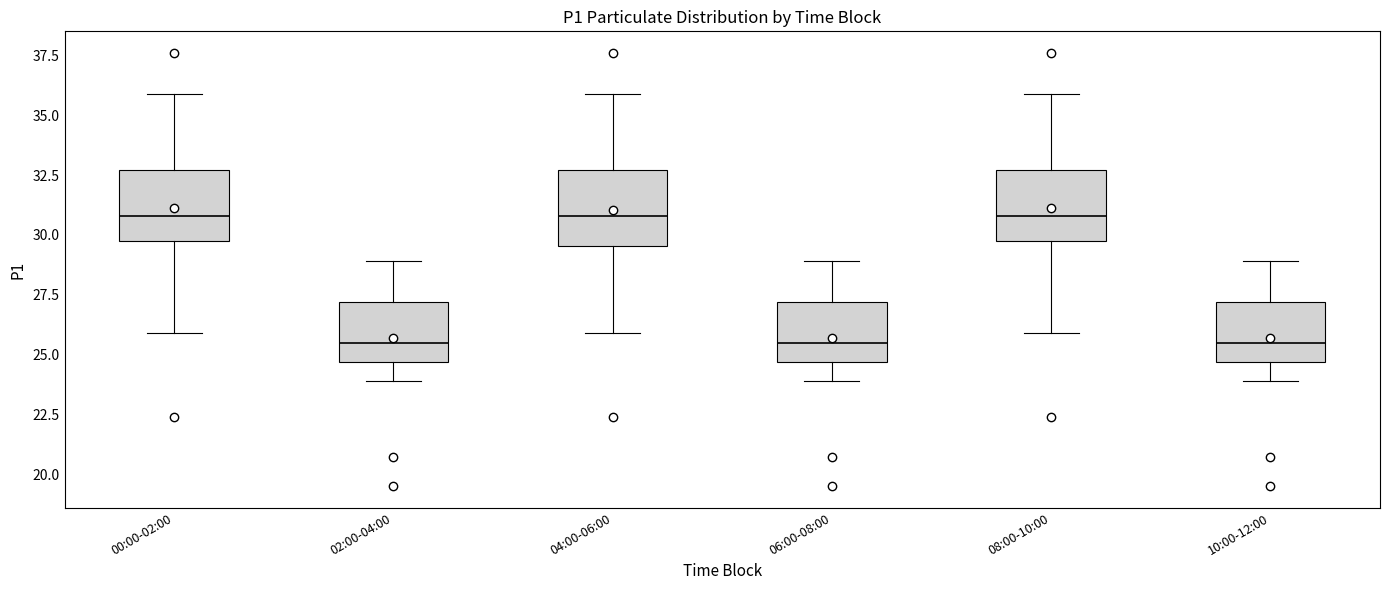

Reading left to right, read every box against the y-axis: the position of its median line, the range the box covers, and the ends of its whiskers. The values are not printed on the chart, so give them approximately, as read against the axis.

00:00-02:00: median 31.0, box 30.0 to 32.5, whiskers 26.0 to 36.0
02:00-04:00: median 25.5, box 24.5 to 27.0, whiskers 24.0 to 29.0
04:00-06:00: median 31.0, box 29.5 to 32.5, whiskers 26.0 to 36.0
06:00-08:00: median 25.5, box 24.5 to 27.0, whiskers 24.0 to 29.0
08:00-10:00: median 31.0, box 30.0 to 32.5, whiskers 26.0 to 36.0
10:00-12:00: median 25.5, box 24.5 to 27.0, whiskers 24.0 to 29.0